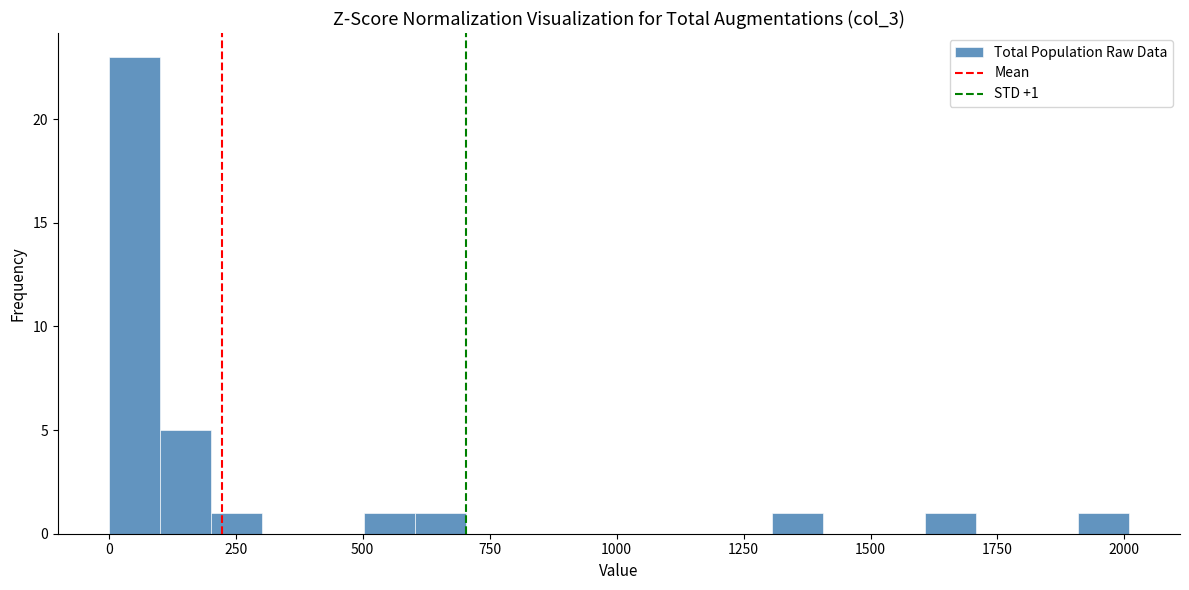

Around what value on the x-axis is the tallest bar? Give the approximate position of its centre, as read against the axis.

50